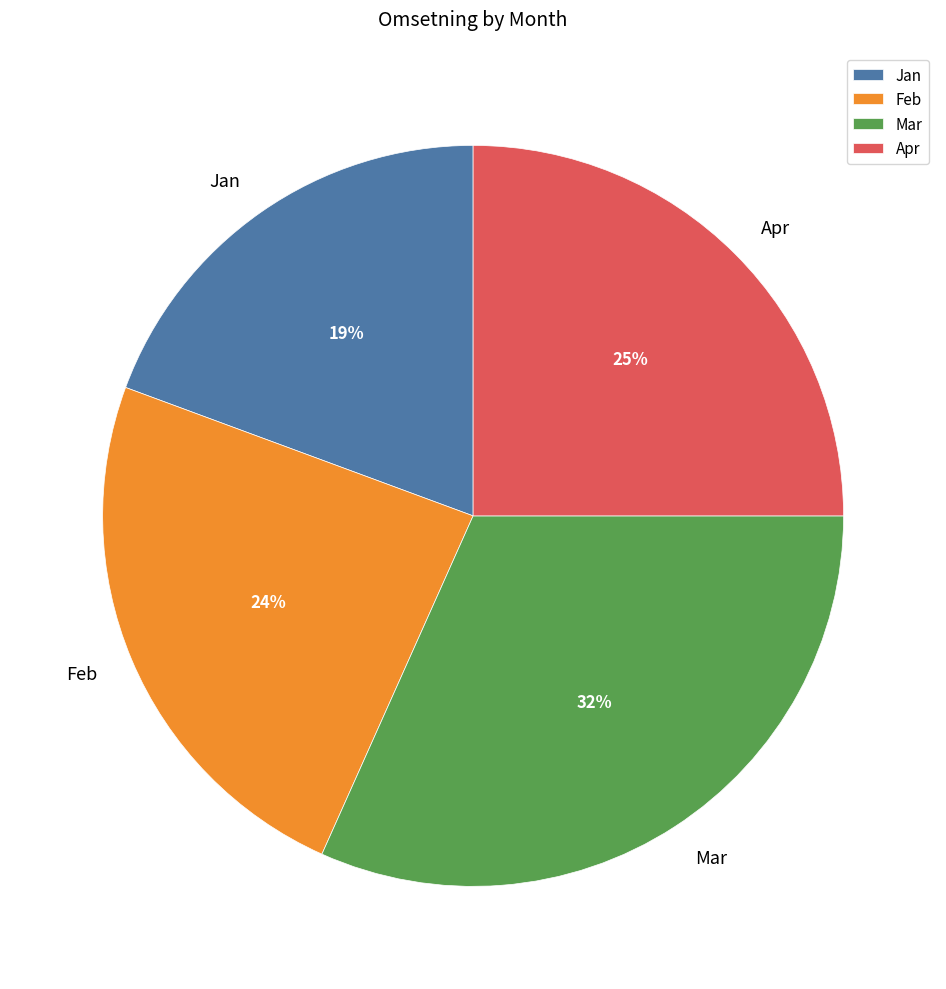

What is the largest slice in the pie chart?

Mar